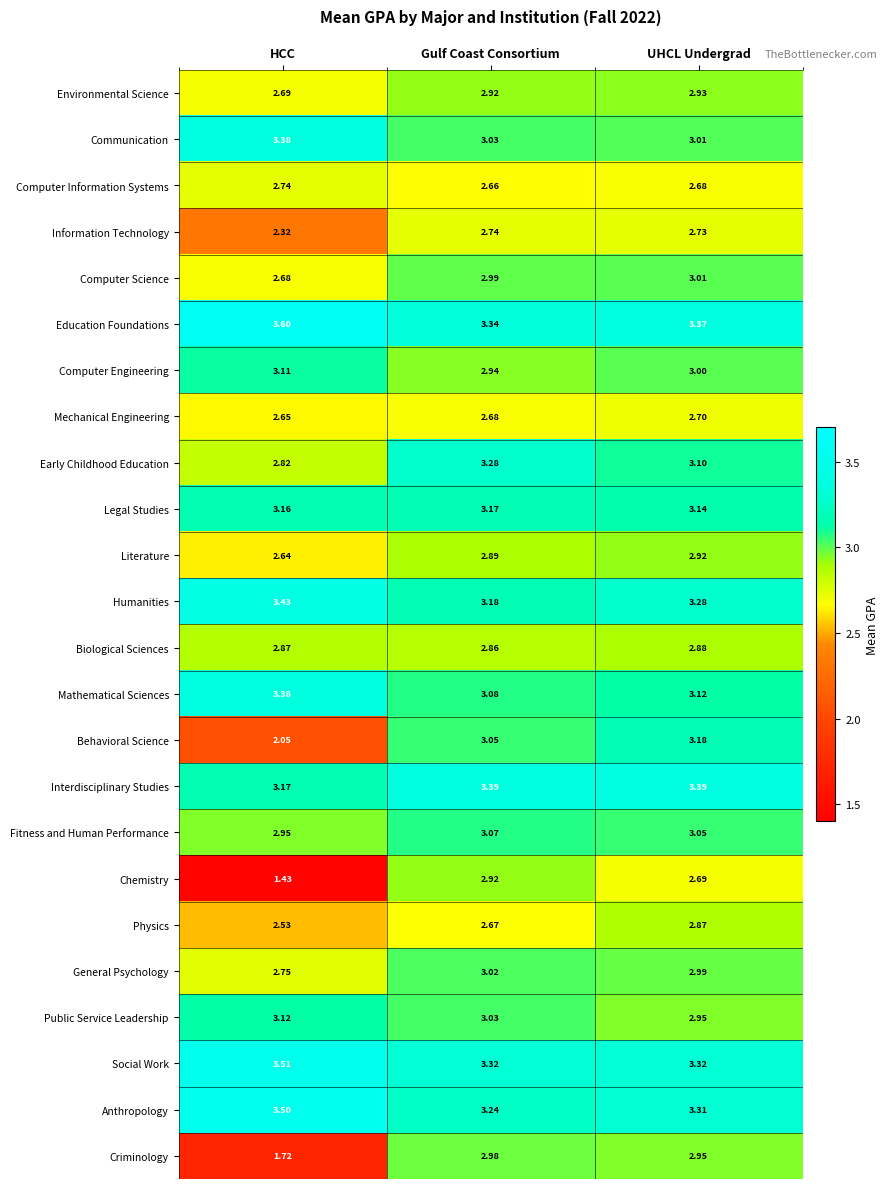

At which category is the sum across all series the highest?

UHCL Undergrad